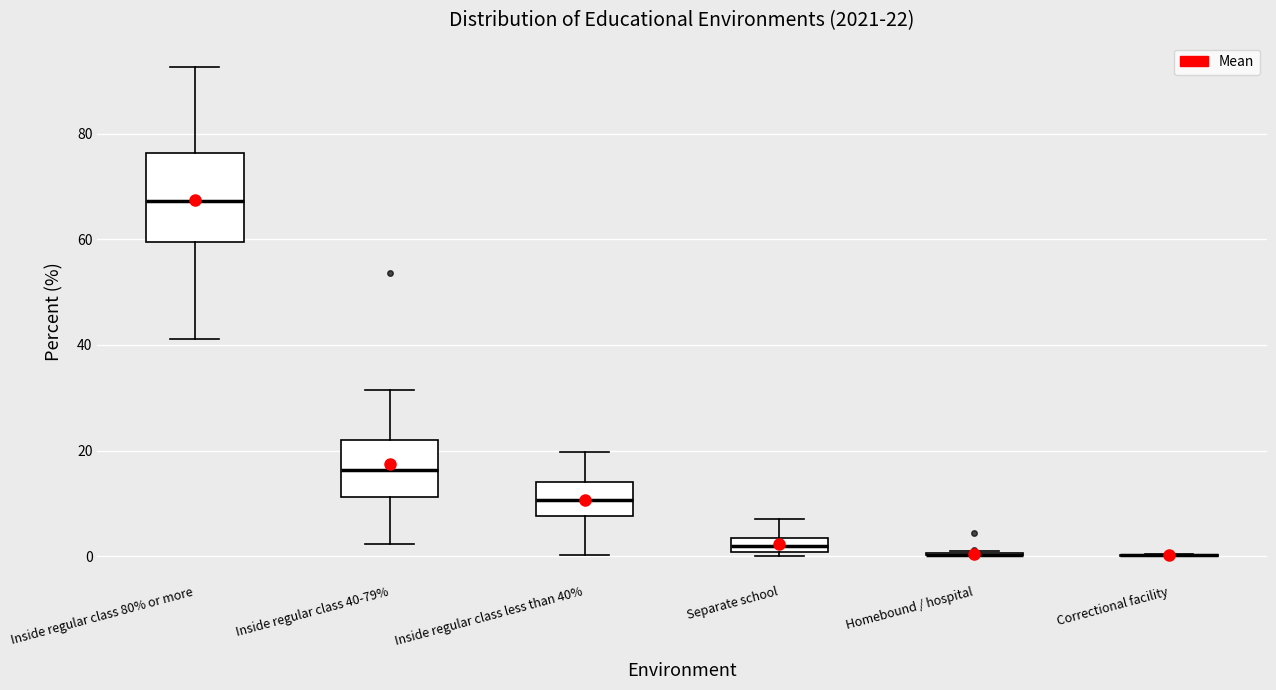

Comparing the boxes themselves (not the whiskers), which one is the tallest?

Inside regular class 80% or more